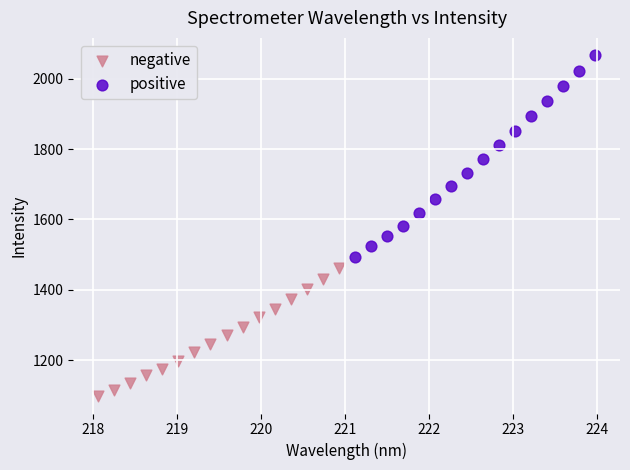

Which series has the largest Y range (max minus min)?

positive